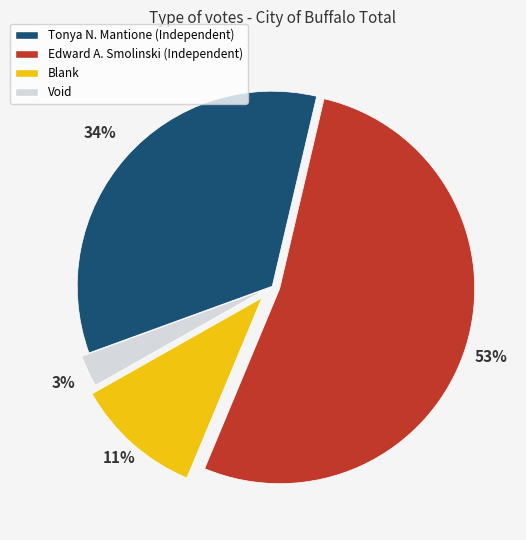

Between Edward A. Smolinski and Void, which is larger?

Edward A. Smolinski